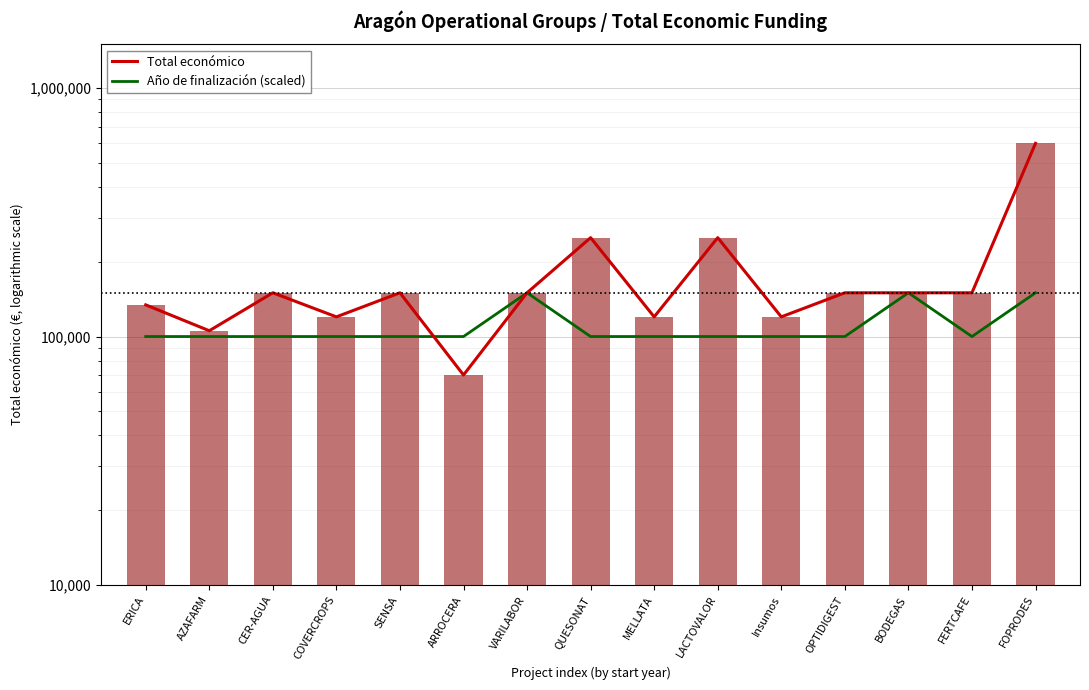

Where is Año de finalización (scaled) nearest to the value 125000?

ERICA